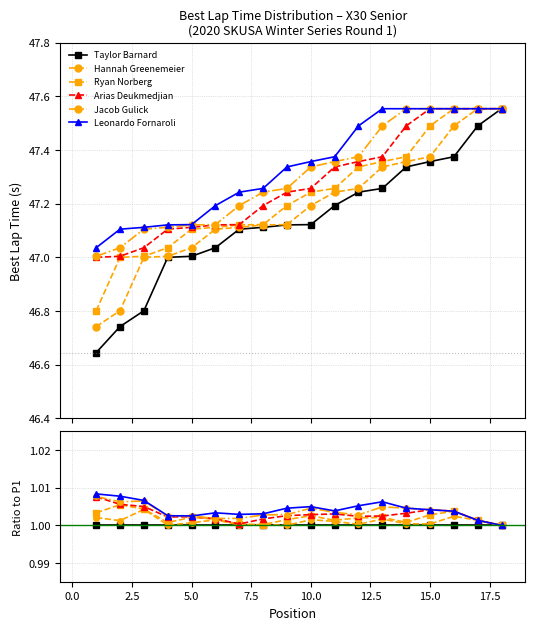

The Jacob Gulick series shows 0.5 at 16. True or false?

False